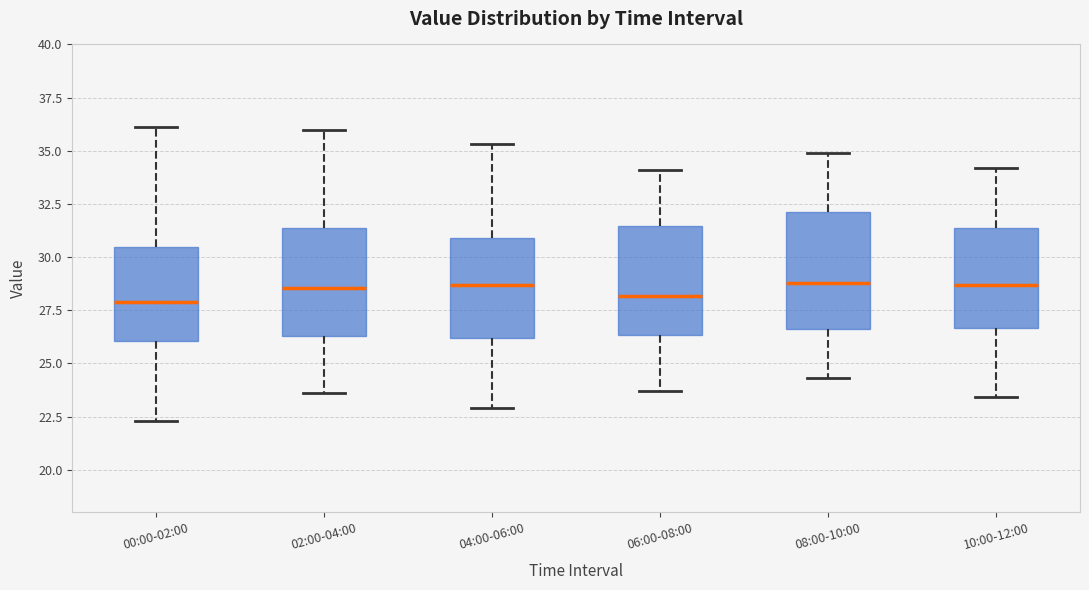

Where does the upper whisker of the box for 04:00-06:00 end on the y-axis? The values are not printed on the chart, so give them approximately, as read against the axis.

35.5